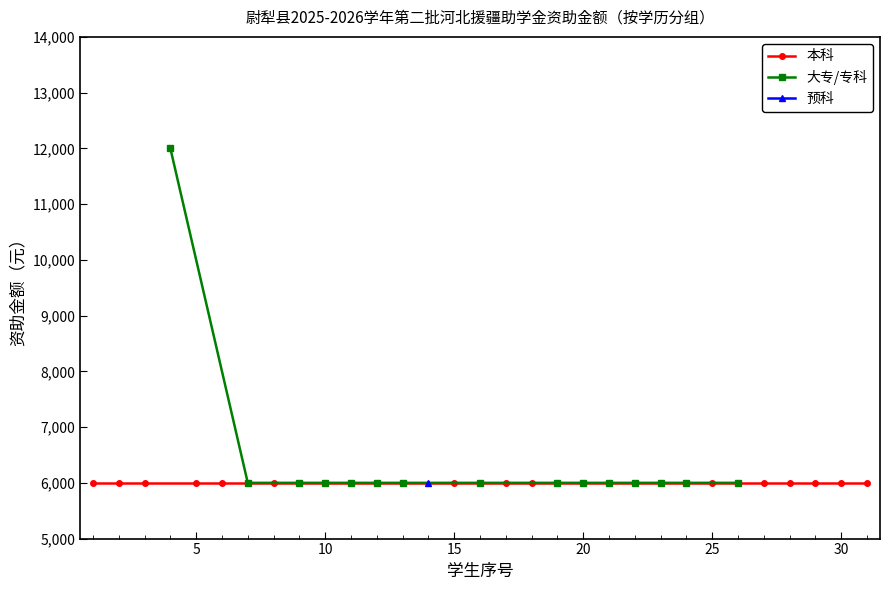

True or false: 本科 and 大专/专科 cross at least once.

False